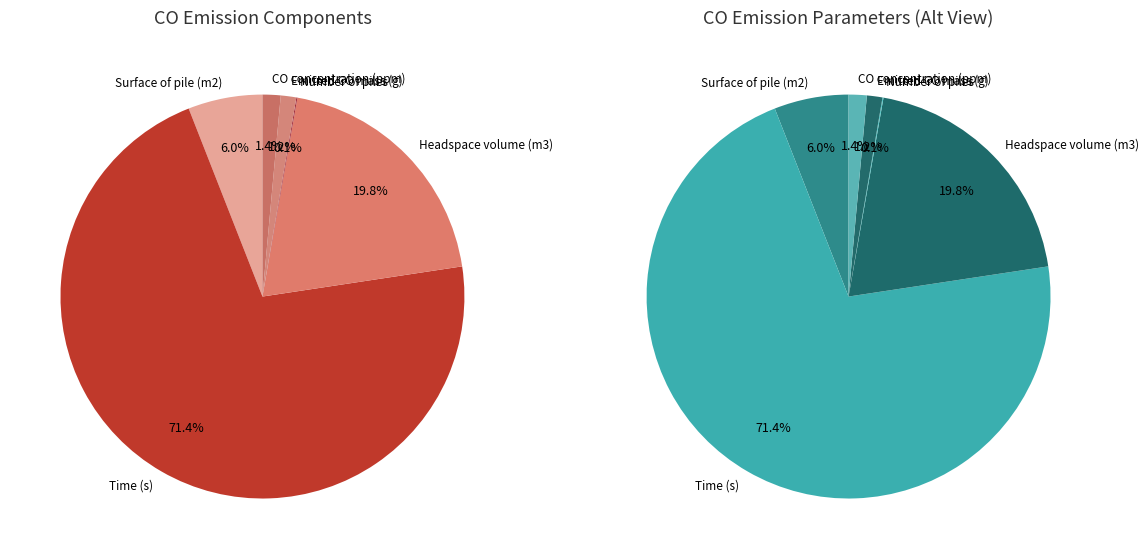

Combined, what portion of the pie is Emitted CO mass (g) and Time (s)?

71.7%